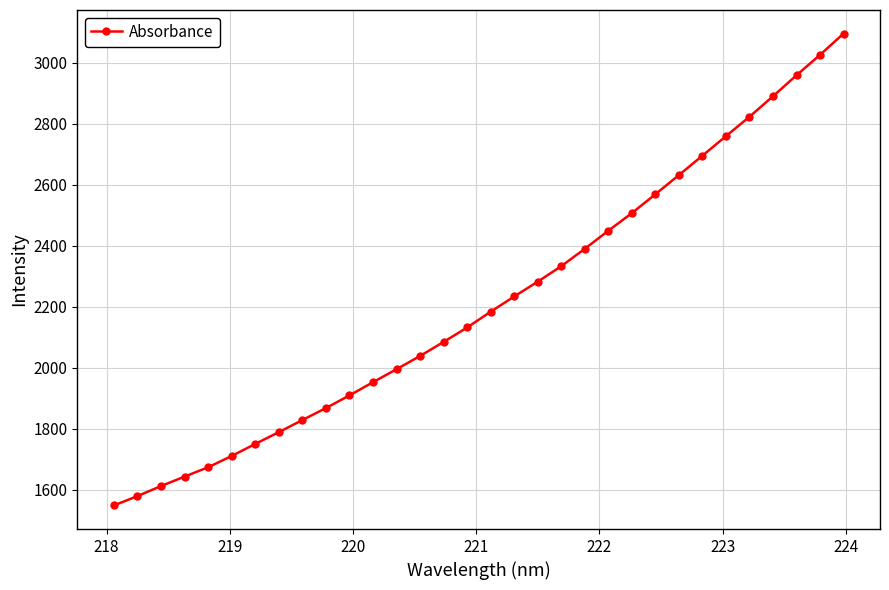

True or false: the data has more than 2 interior local peaks.

False